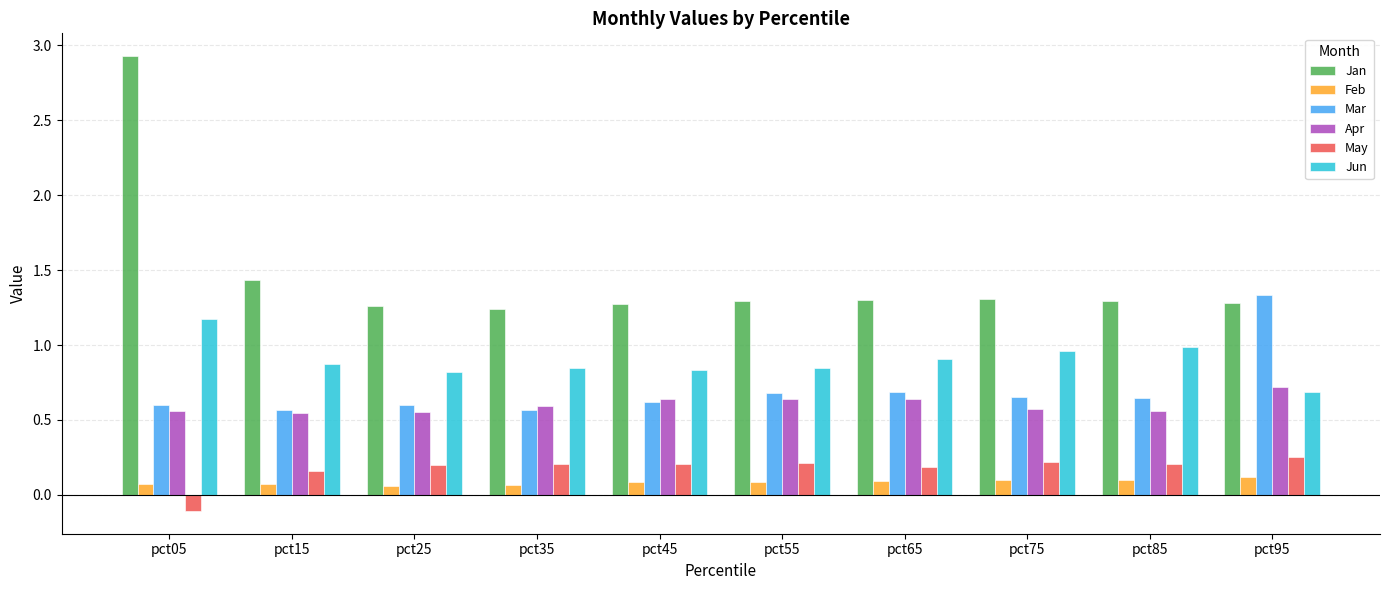

Which series has the widest spread of values?

Jan